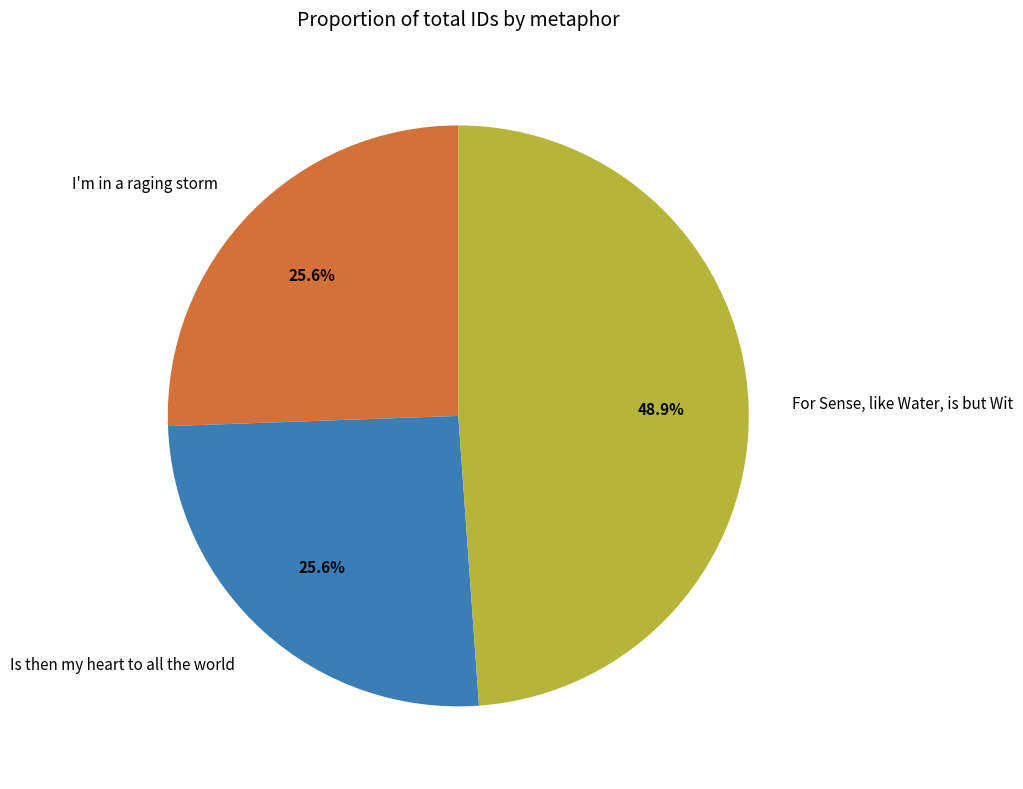

What is the largest slice in the pie chart?

For Sense, like Water, is but Wit